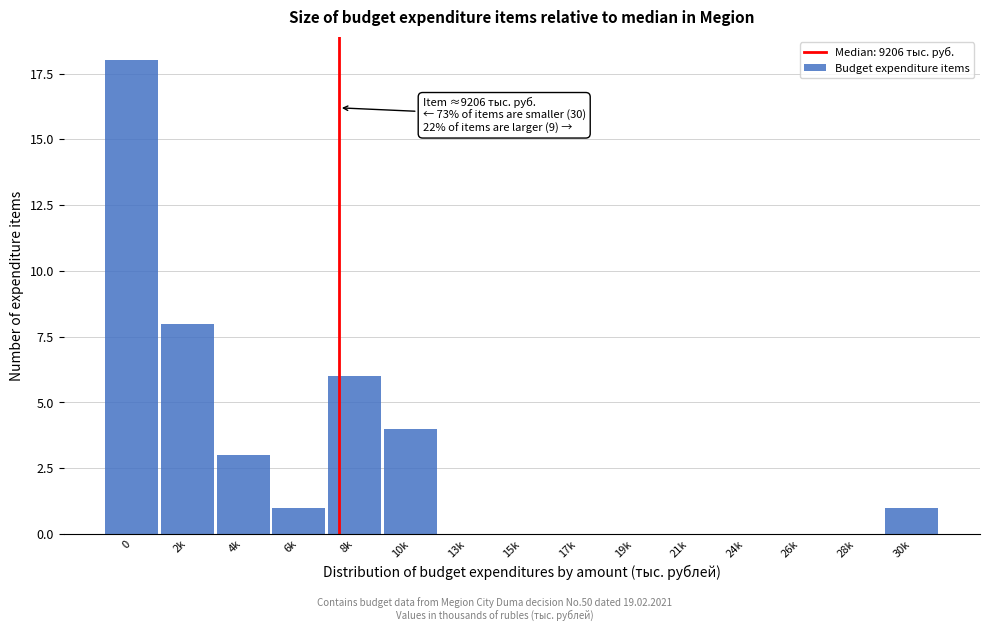

Reading right to left, list all the values displayed in this chart.

30k=1	28k=0	26k=0	24k=0	21k=0	19k=0	17k=0	15k=0	13k=0	10k=4	8k=6	6k=1	4k=3	2k=8	0=18